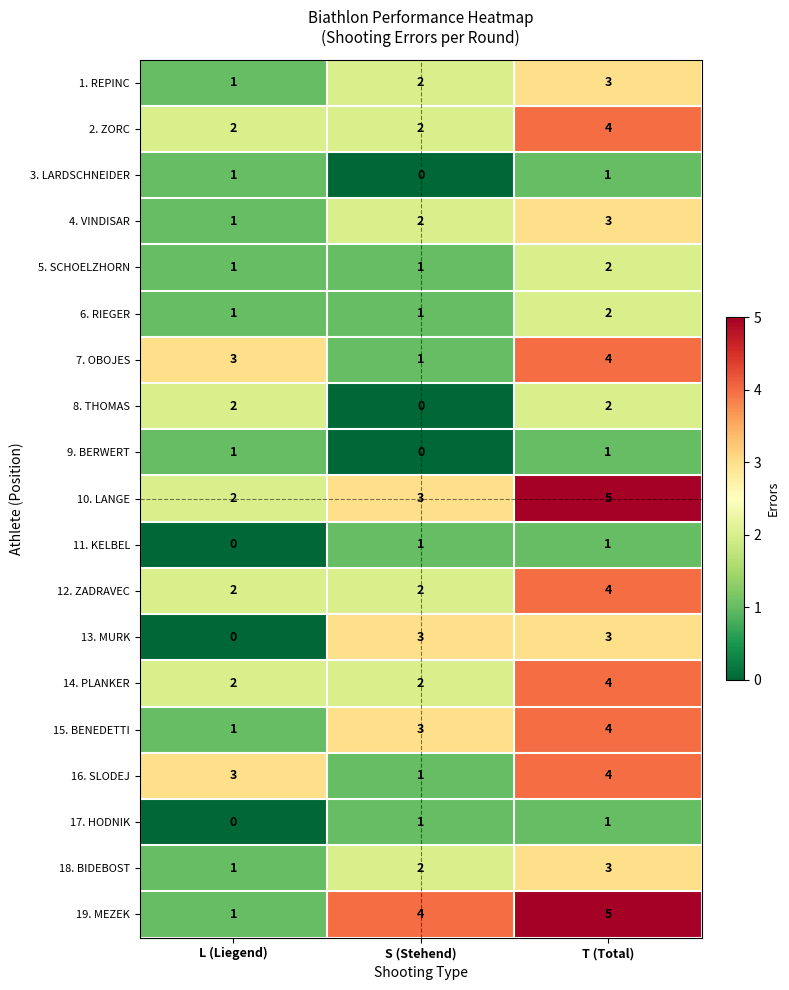

What is the sum of the 1. REPINC values at L (Liegend) and T (Total)?

4